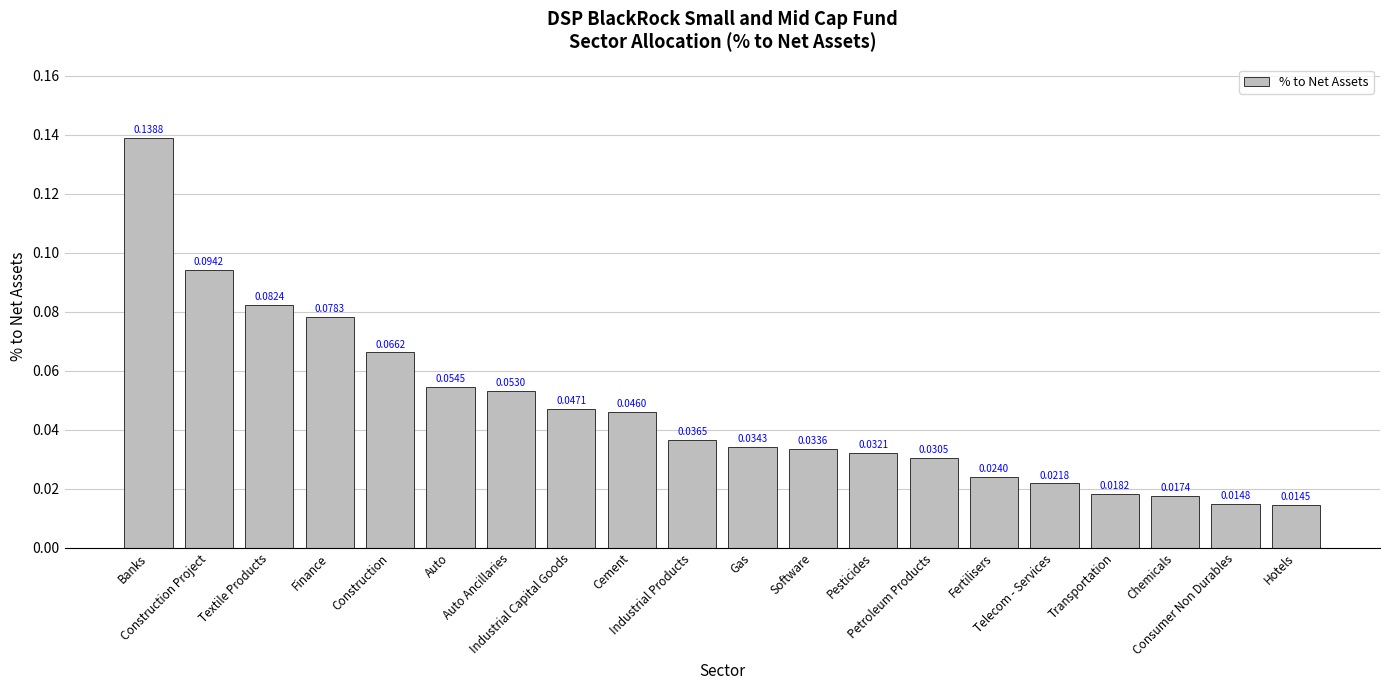

Rank the categories by value from highest to lowest.

Banks, Construction Project, Textile Products, Finance, Construction, Auto, Auto Ancillaries, Industrial Capital Goods, Cement, Industrial Products, Gas, Software, Pesticides, Petroleum Products, Fertilisers, Telecom - Services, Transportation, Chemicals, Consumer Non Durables, Hotels